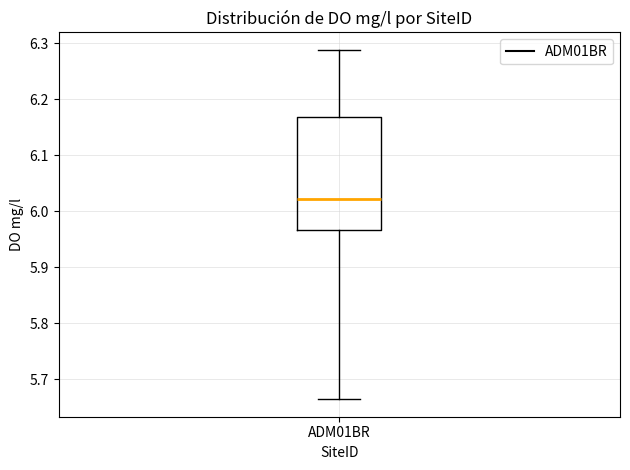

Read this box plot against the y-axis: the position of the median line, the range covered by the box, and the ends of both whiskers. The values are not printed on the chart, so give them approximately, as read against the axis.

median 6.02, box 5.97 to 6.17, whiskers 5.66 to 6.29